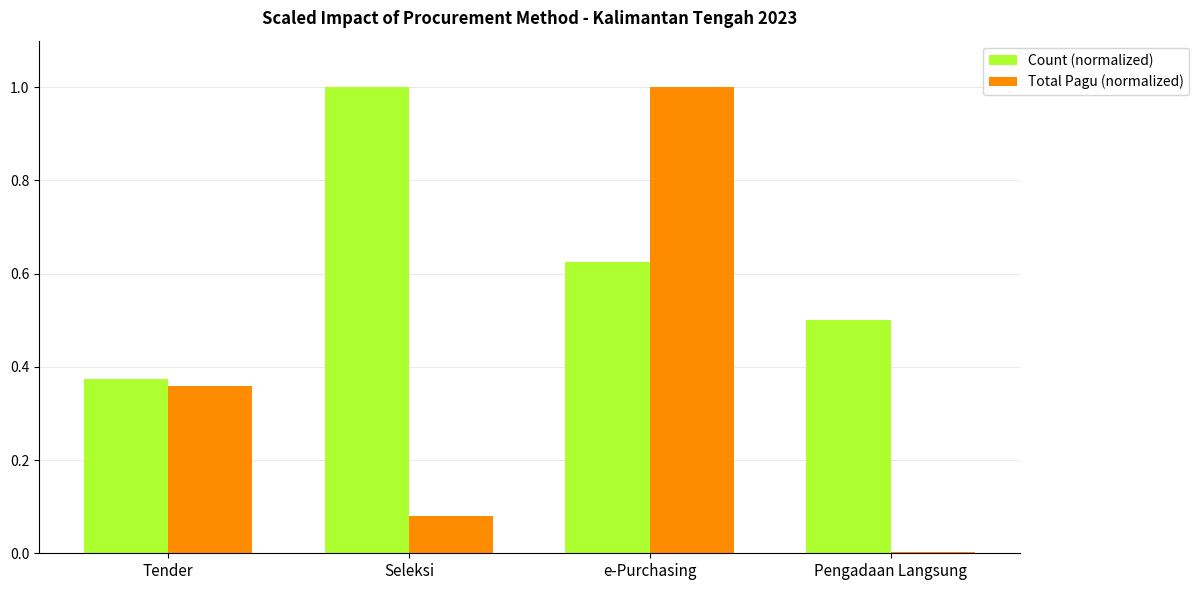

What is the maximum value for Total Pagu (normalized)?

1.0